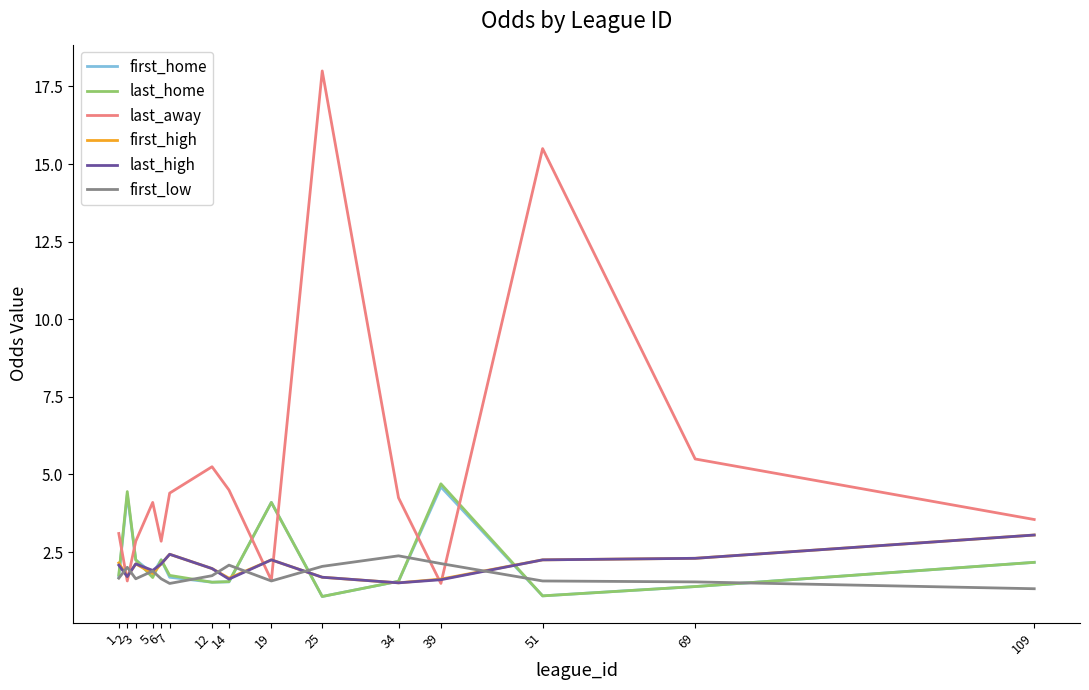

Which series has the largest range (max minus min)?

last_away